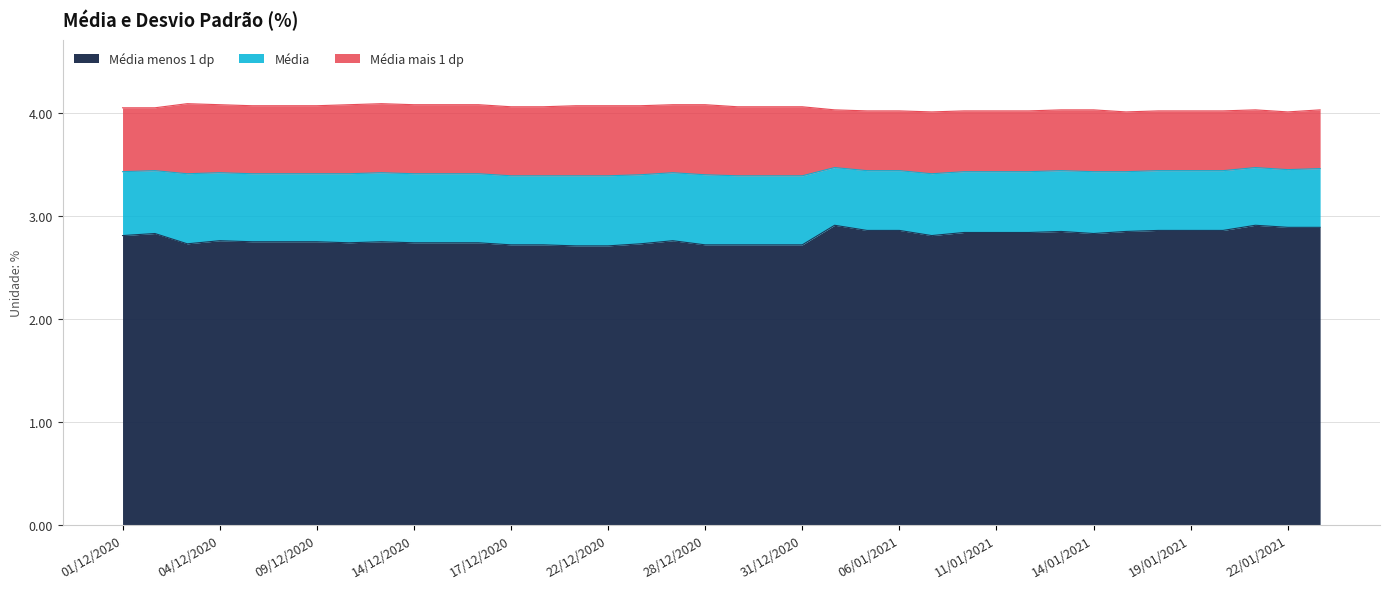

True or false: Média mais 1 dp and Média cross at least once.

False